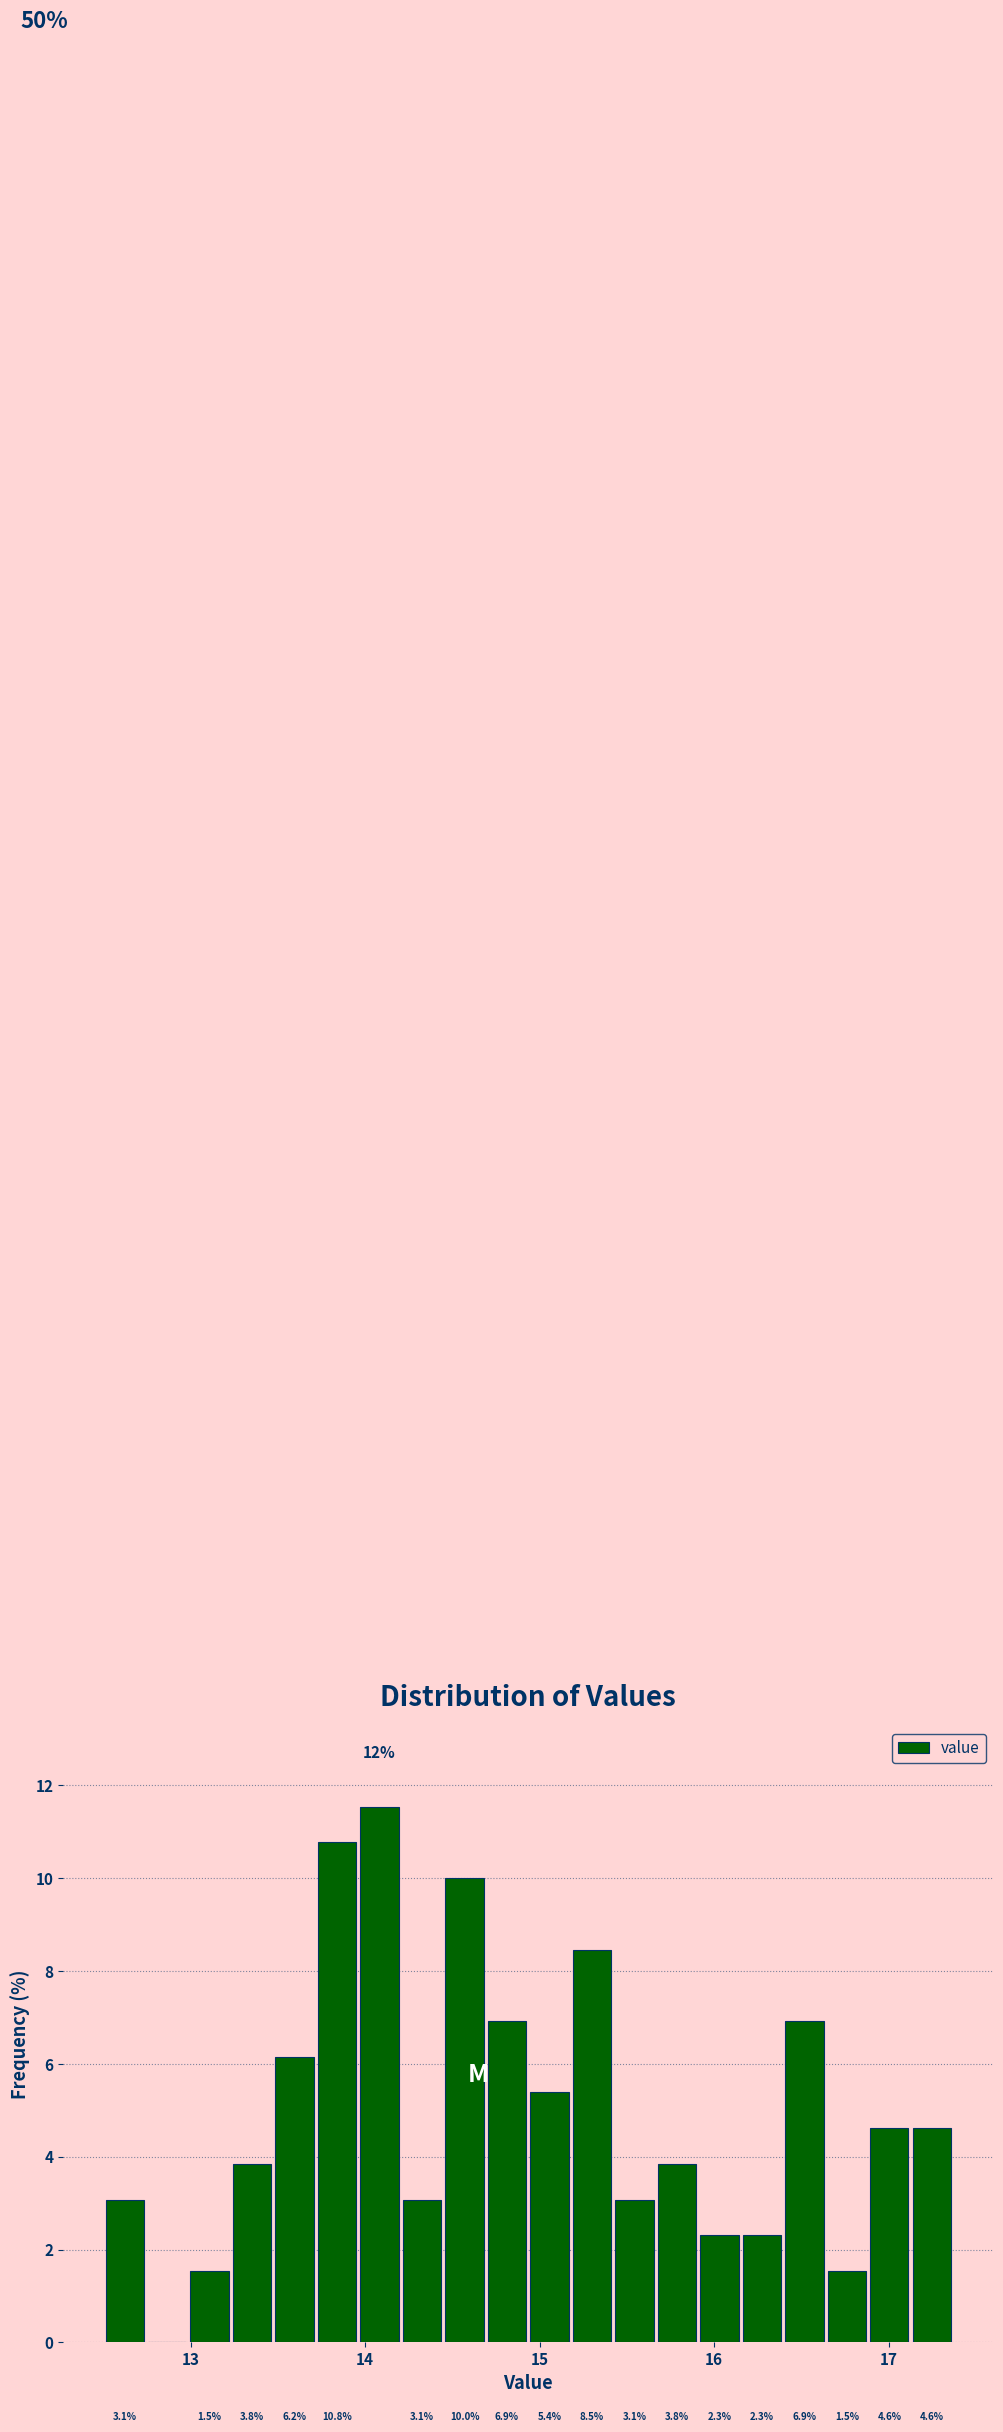

Around what value on the x-axis is the tallest bar? Give the approximate position of its centre, as read against the axis.

14.1